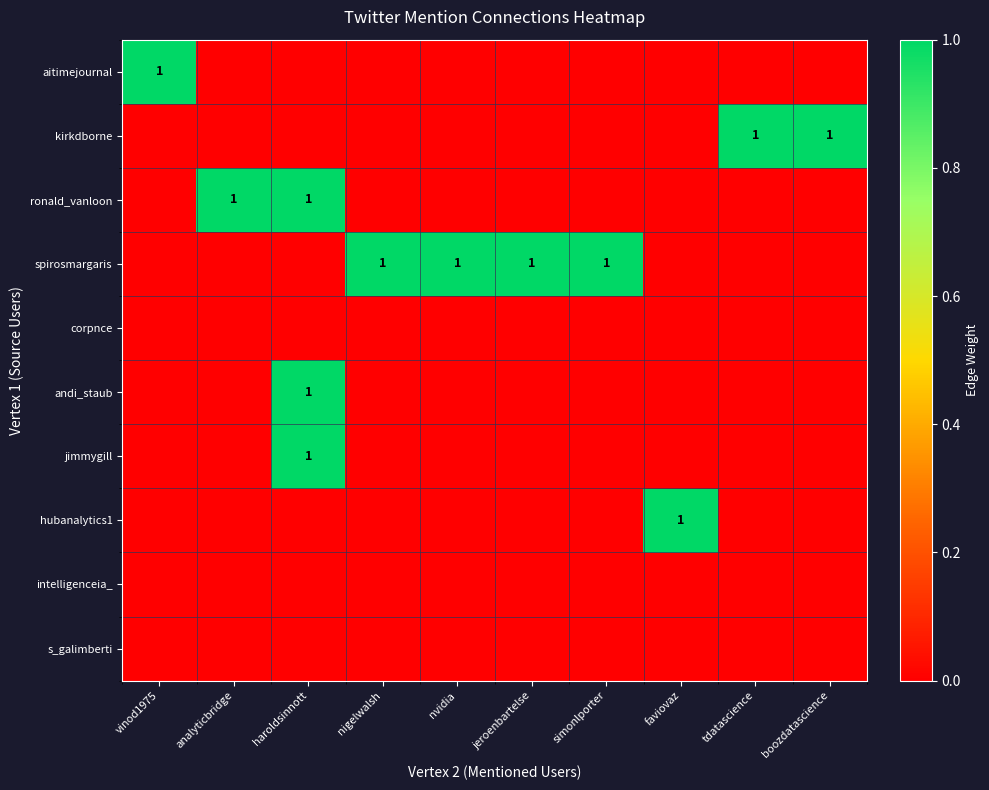

The value of kirkdborne at boozdatascience is 1. True or false?

True